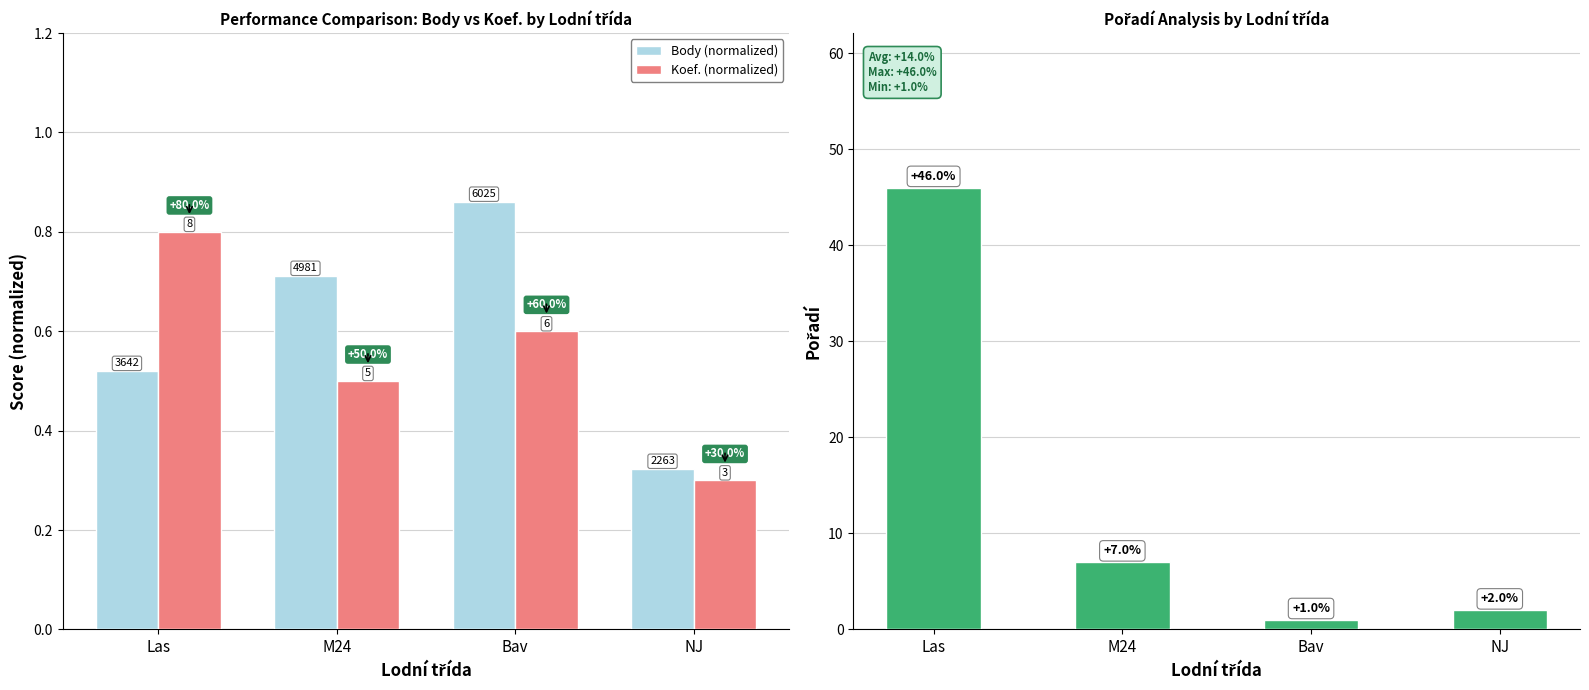

Which series has the largest total across all categories?

Pořadí